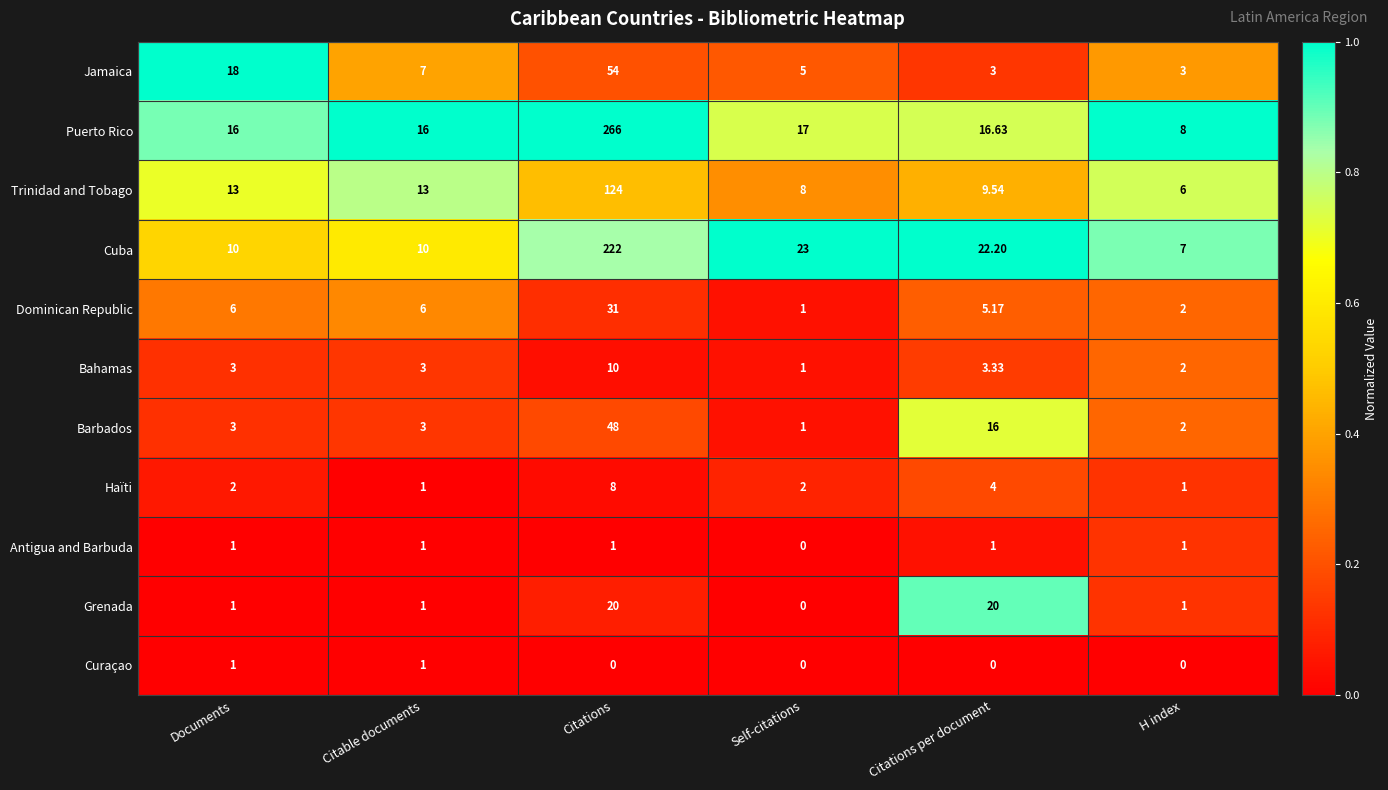

At which category is the sum across all series the highest?

Citations